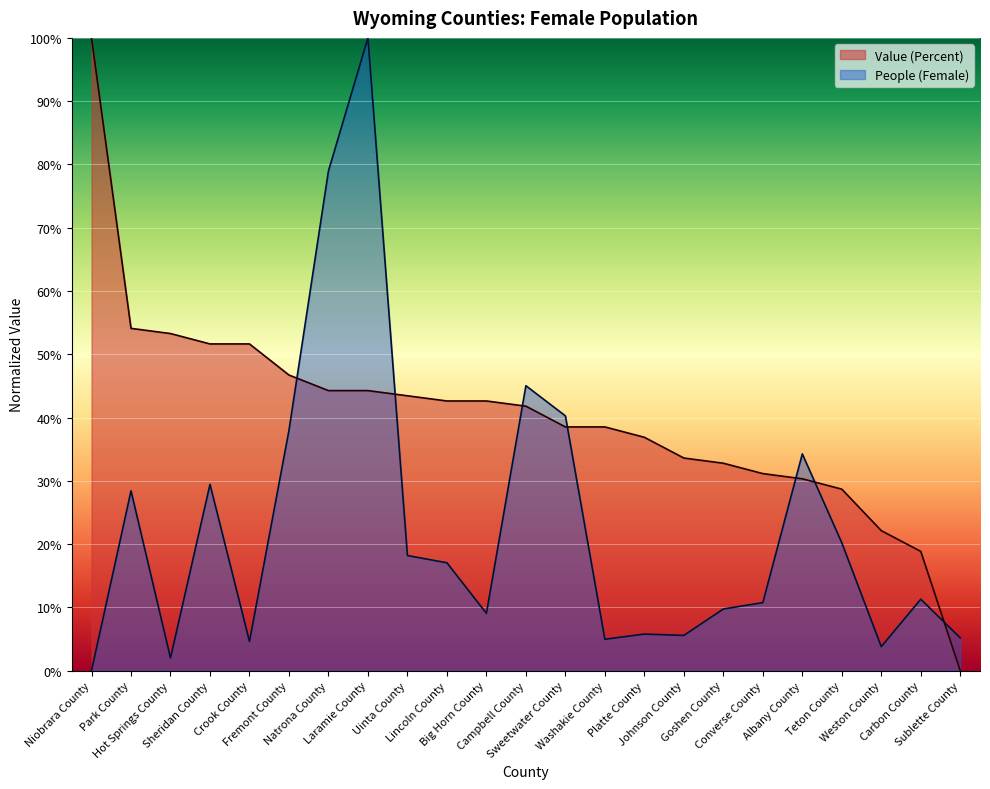

Is it true that People (Female) equals 5.2 at Sublette County?

True